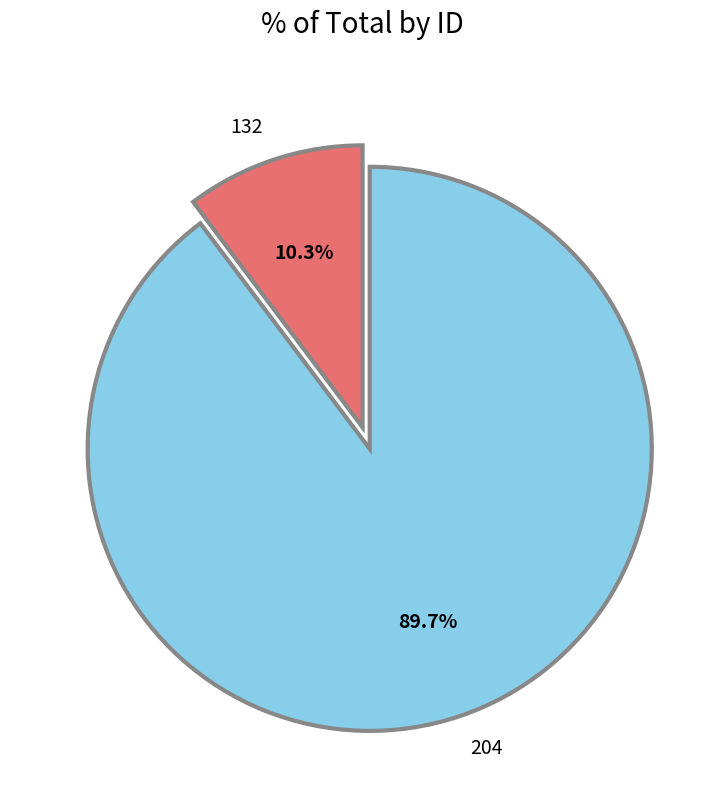

To the nearest percent, what portion does 204 represent?

90%